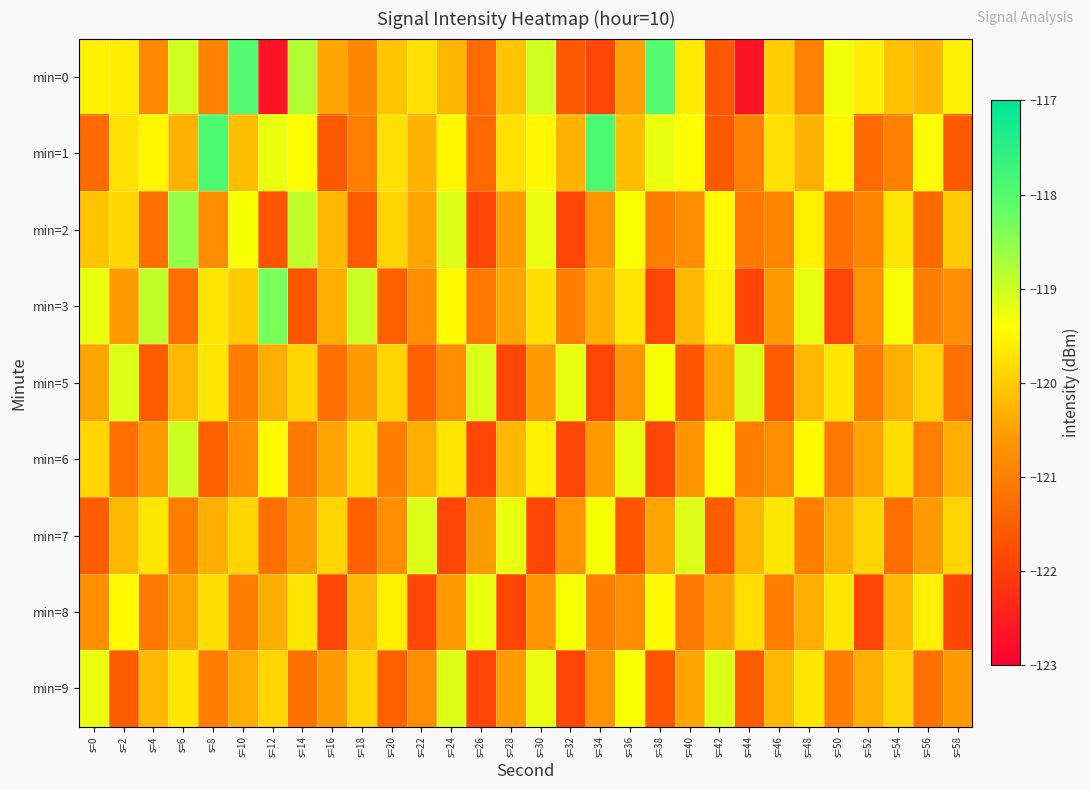

Reading left to right, extract all data points from this chart.

min=0: s=0=-119.5	s=2=-119.6	s=4=-120.9	s=6=-119.0	s=8=-120.9	s=10=-118.0	s=12=-122.7	s=14=-118.8	s=16=-120.4	s=18=-120.9	s=20=-120.1	s=22=-119.7	s=24=-120.3	s=26=-121.3	s=28=-120.1	s=30=-119.0	s=32=-121.6	s=34=-121.9	s=36=-120.5	s=38=-118.0	s=40=-119.6	s=42=-121.6	s=44=-122.7	s=46=-120.0	s=48=-121.0	s=50=-119.3	s=52=-119.6	s=54=-120.1	s=56=-120.3	s=58=-119.5
min=1: s=0=-121.3	s=2=-119.8	s=4=-119.5	s=6=-120.3	s=8=-117.9	s=10=-120.2	s=12=-119.2	s=14=-119.4	s=16=-121.6	s=18=-121.0	s=20=-119.8	s=22=-120.3	s=24=-119.5	s=26=-121.3	s=28=-119.8	s=30=-119.5	s=32=-120.3	s=34=-117.9	s=36=-120.2	s=38=-119.2	s=40=-119.4	s=42=-121.6	s=44=-121.0	s=46=-119.8	s=48=-120.3	s=50=-119.5	s=52=-121.3	s=54=-121.0	s=56=-119.4	s=58=-121.6
min=2: s=0=-120.1	s=2=-119.9	s=4=-121.2	s=6=-118.6	s=8=-120.8	s=10=-119.3	s=12=-121.7	s=14=-118.9	s=16=-120.2	s=18=-121.6	s=20=-119.9	s=22=-120.5	s=24=-119.1	s=26=-121.9	s=28=-120.6	s=30=-119.2	s=32=-121.9	s=34=-120.7	s=36=-119.3	s=38=-121.0	s=40=-120.8	s=42=-119.5	s=44=-121.1	s=46=-120.9	s=48=-119.6	s=50=-121.2	s=52=-120.9	s=54=-119.7	s=56=-121.3	s=58=-120.0
min=3: s=0=-119.2	s=2=-120.6	s=4=-118.9	s=6=-121.2	s=8=-119.7	s=10=-120.0	s=12=-118.3	s=14=-121.7	s=16=-120.3	s=18=-119.0	s=20=-121.5	s=22=-120.8	s=24=-119.5	s=26=-121.1	s=28=-120.5	s=30=-119.8	s=32=-121.0	s=34=-120.3	s=36=-119.7	s=38=-121.9	s=40=-120.2	s=42=-119.6	s=44=-121.9	s=46=-120.6	s=48=-119.2	s=50=-121.9	s=52=-120.7	s=54=-119.3	s=56=-121.0	s=58=-120.8
min=5: s=0=-120.5	s=2=-119.1	s=4=-121.6	s=6=-120.2	s=8=-119.7	s=10=-121.0	s=12=-120.3	s=14=-119.9	s=16=-121.2	s=18=-120.6	s=20=-119.9	s=22=-121.5	s=24=-120.8	s=26=-119.1	s=28=-121.9	s=30=-120.6	s=32=-119.2	s=34=-121.9	s=36=-120.7	s=38=-119.3	s=40=-121.7	s=42=-120.5	s=44=-119.1	s=46=-121.6	s=48=-120.2	s=50=-119.7	s=52=-121.0	s=54=-120.3	s=56=-119.9	s=58=-121.2
min=6: s=0=-119.9	s=2=-121.2	s=4=-120.6	s=6=-119.0	s=8=-121.5	s=10=-120.8	s=12=-119.5	s=14=-121.1	s=16=-120.5	s=18=-119.8	s=20=-121.0	s=22=-120.3	s=24=-119.7	s=26=-121.9	s=28=-120.2	s=30=-119.6	s=32=-121.9	s=34=-120.6	s=36=-119.2	s=38=-121.9	s=40=-120.7	s=42=-119.3	s=44=-121.0	s=46=-120.8	s=48=-119.5	s=50=-121.1	s=52=-120.5	s=54=-119.8	s=56=-121.0	s=58=-120.3
min=7: s=0=-121.6	s=2=-120.2	s=4=-119.7	s=6=-121.0	s=8=-120.3	s=10=-119.9	s=12=-121.2	s=14=-120.6	s=16=-119.9	s=18=-121.5	s=20=-120.8	s=22=-119.1	s=24=-121.9	s=26=-120.6	s=28=-119.2	s=30=-121.9	s=32=-120.7	s=34=-119.3	s=36=-121.7	s=38=-120.5	s=40=-119.1	s=42=-121.6	s=44=-120.2	s=46=-119.7	s=48=-121.0	s=50=-120.3	s=52=-119.9	s=54=-121.2	s=56=-120.6	s=58=-119.9
min=8: s=0=-120.8	s=2=-119.5	s=4=-121.1	s=6=-120.5	s=8=-119.8	s=10=-121.0	s=12=-120.3	s=14=-119.7	s=16=-121.9	s=18=-120.2	s=20=-119.6	s=22=-121.9	s=24=-120.6	s=26=-119.2	s=28=-121.9	s=30=-120.7	s=32=-119.3	s=34=-121.0	s=36=-120.8	s=38=-119.5	s=40=-121.1	s=42=-120.5	s=44=-119.8	s=46=-121.0	s=48=-120.3	s=50=-119.7	s=52=-121.9	s=54=-120.2	s=56=-119.6	s=58=-121.9
min=9: s=0=-119.2	s=2=-121.6	s=4=-120.2	s=6=-119.7	s=8=-121.0	s=10=-120.3	s=12=-119.9	s=14=-121.2	s=16=-120.6	s=18=-119.9	s=20=-121.5	s=22=-120.8	s=24=-119.1	s=26=-121.9	s=28=-120.6	s=30=-119.2	s=32=-121.9	s=34=-120.7	s=36=-119.3	s=38=-121.7	s=40=-120.5	s=42=-119.1	s=44=-121.6	s=46=-120.2	s=48=-119.7	s=50=-121.0	s=52=-120.3	s=54=-119.9	s=56=-121.2	s=58=-120.6